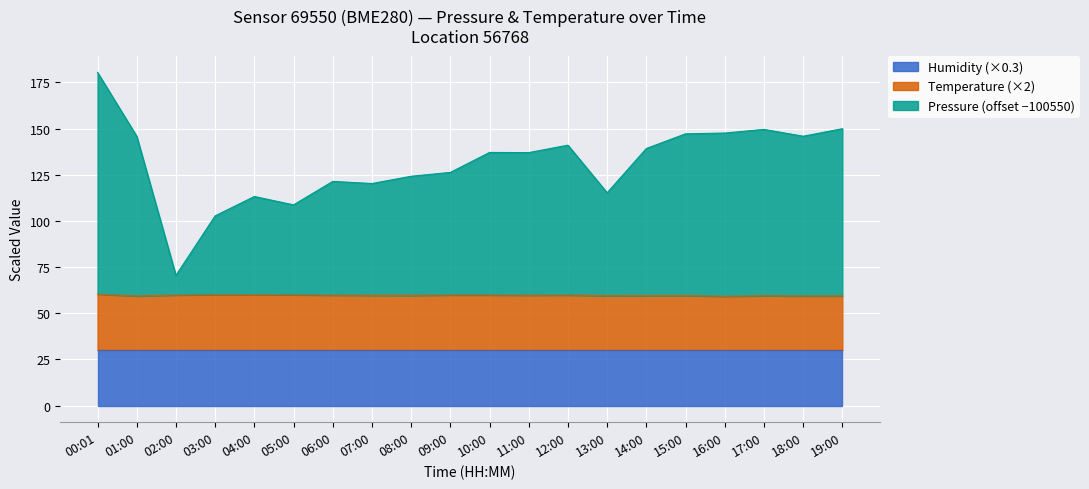

What is the difference between the pressure values at 02:00 and 00:01?

109.9